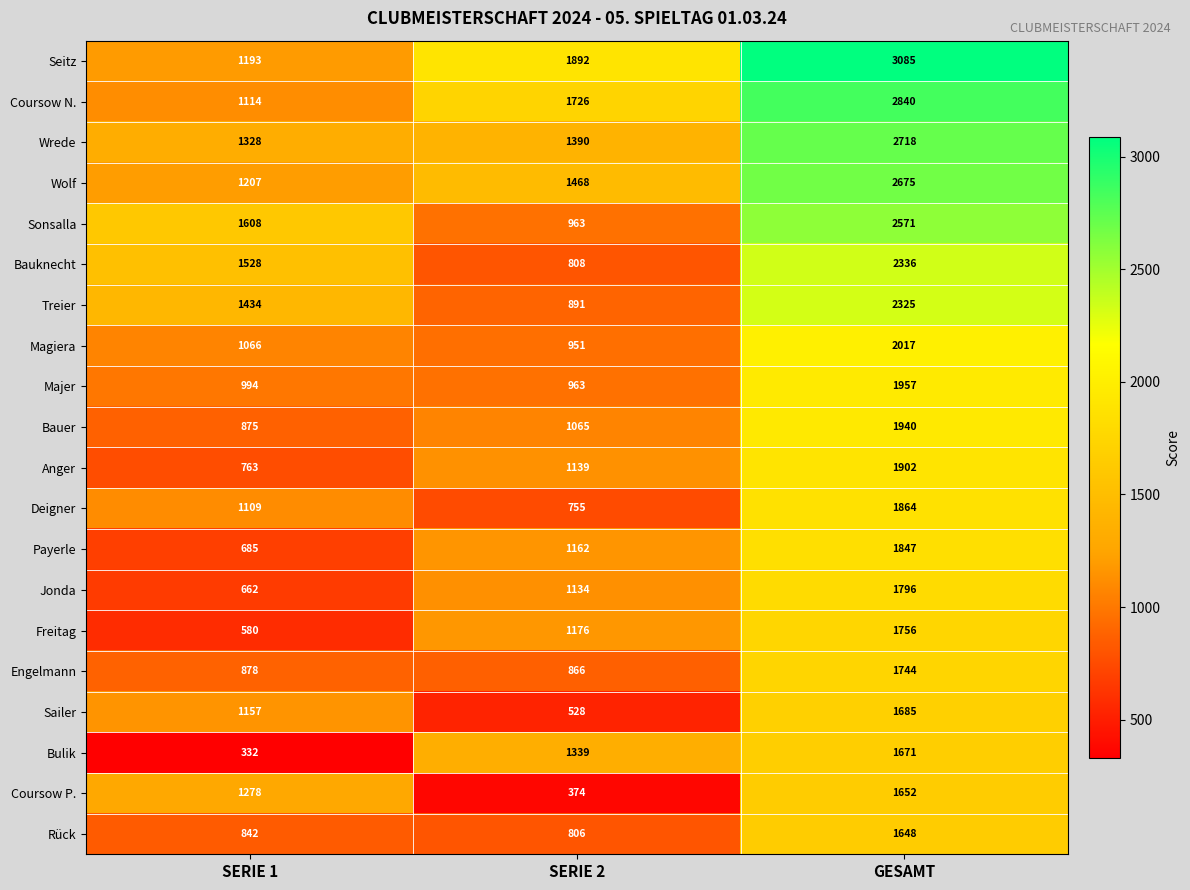

List the series in order of their peak value, lowest first.

Rück, Coursow P., Bulik, Sailer, Engelmann, Freitag, Jonda, Payerle, Deigner, Anger, Bauer, Majer, Magiera, Treier, Bauknecht, Sonsalla, Wolf, Wrede, Coursow N., Seitz